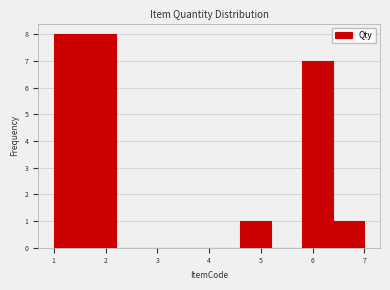

Reading left to right, list every bar in this chart as the range it spans on the x-axis followed by its height. The values are not printed on the chart, so give them approximately, as read against the axis.

1.0 to 1.6: 8
1.6 to 2.2: 8
2.2 to 2.8: 0
2.8 to 3.4: 0
3.4 to 4.0: 0
4.0 to 4.6: 0
4.6 to 5.2: 1
5.2 to 5.8: 0
5.8 to 6.4: 7
6.4 to 7.0: 1